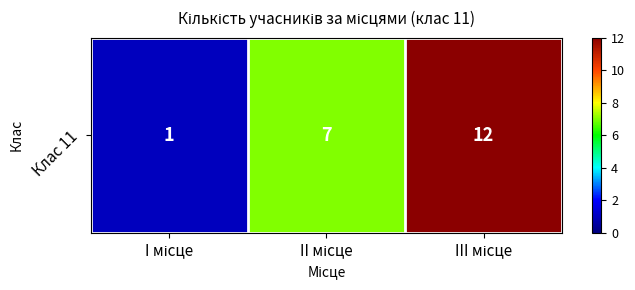

Where is the data nearest to the value 6?

II місце